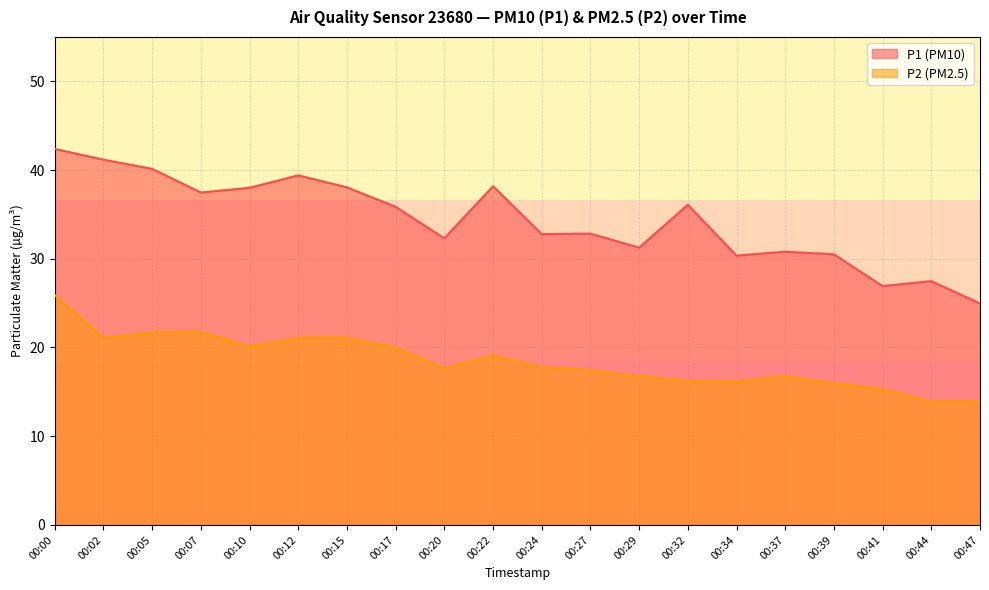

Reading left to right, list all the values displayed in this chart.

P1: 42.4	41.2	40.1	37.5	38.0	39.4	38.0	35.9	32.3	38.2	32.8	32.8	31.2	36.1	30.4	30.8	30.5	26.9	27.5	24.9
P2: 25.9	21.1	21.7	21.8	20.1	21.1	21.1	20.0	17.7	19.1	17.8	17.4	16.8	16.2	16.2	16.8	16.0	15.3	13.9	13.9